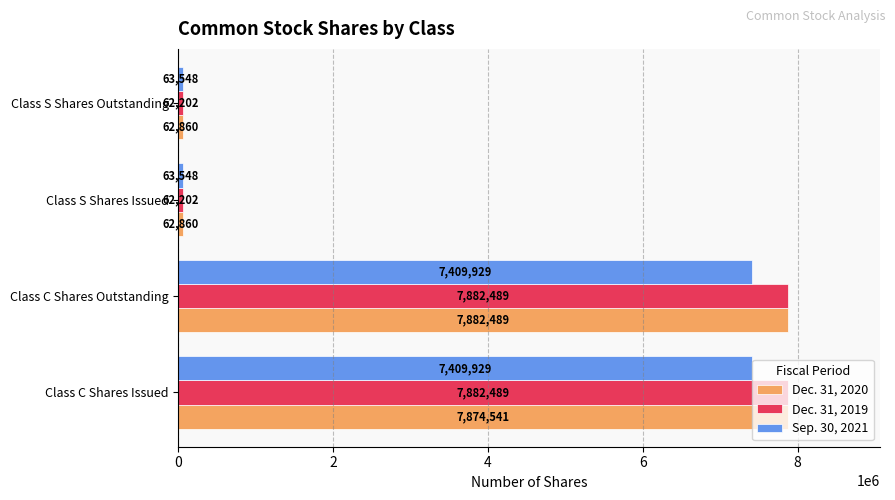

What is the difference between the maximum and minimum values in the Dec. 31, 2020 series?

7819629